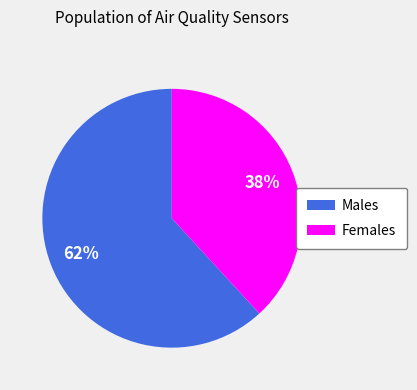

To the nearest percent, what percentage of the pie is Females?

38%